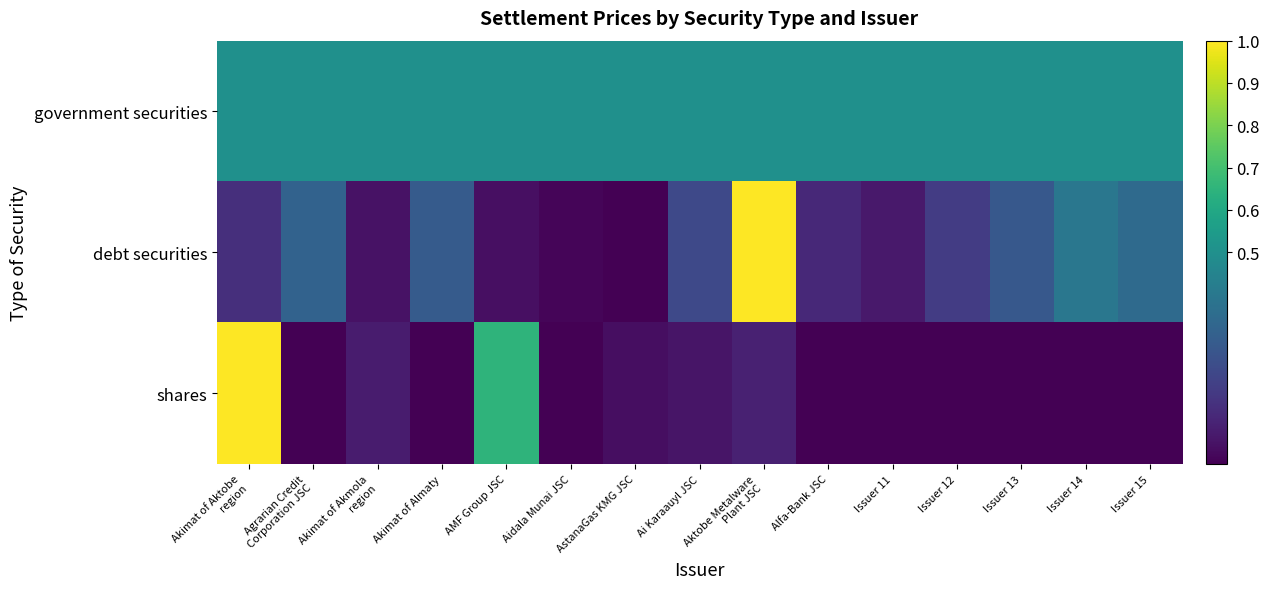

Which category has the highest value across all series?

Aktobe Metalware
Plant JSC